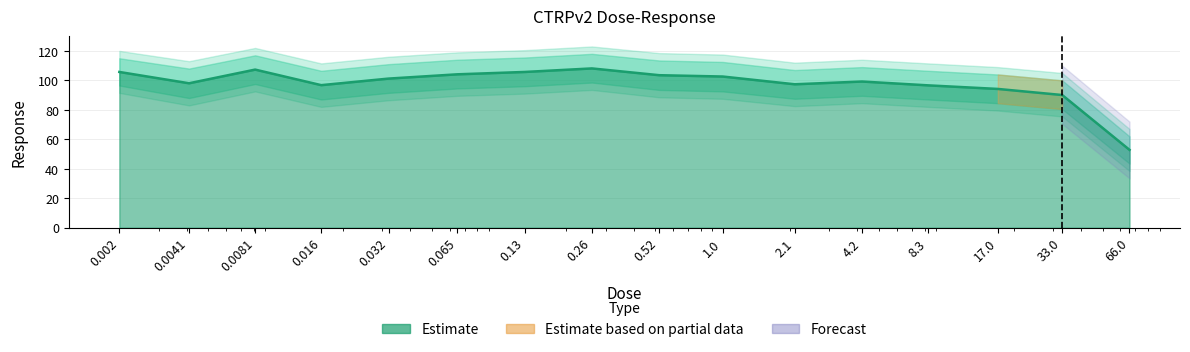

What is the maximum value shown in the chart?

108.1